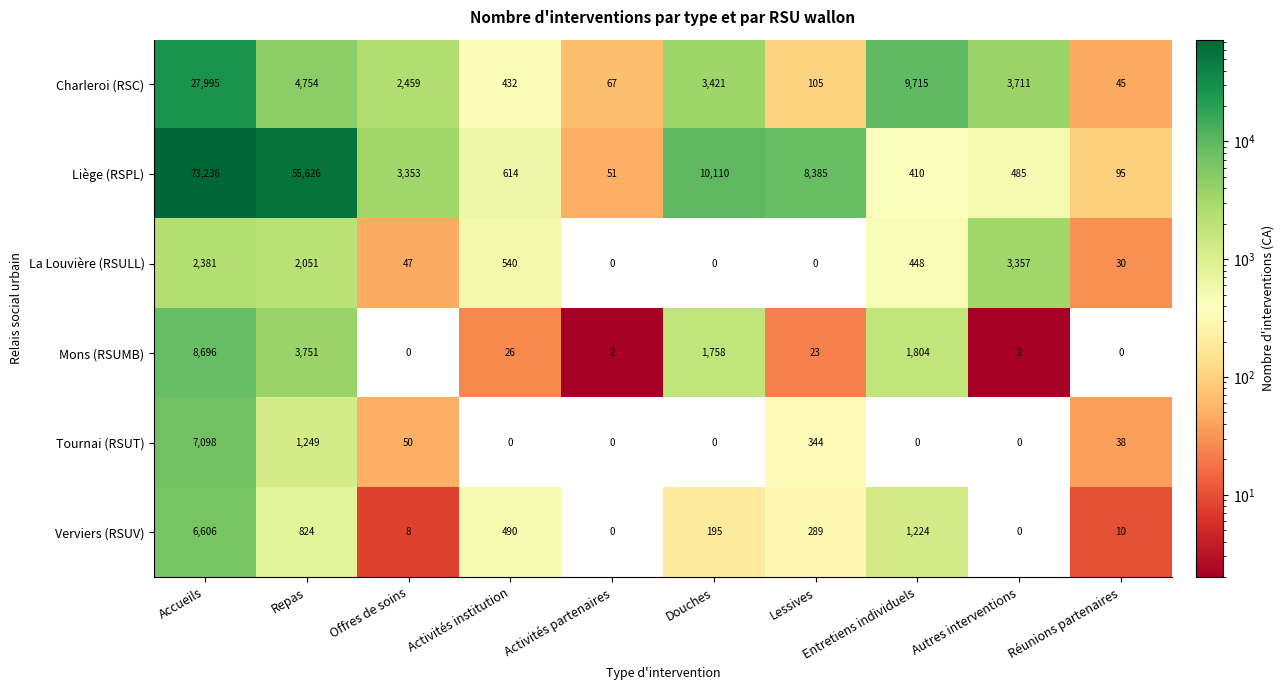

How many data points in Mons (RSUMB) are less than 26?

5